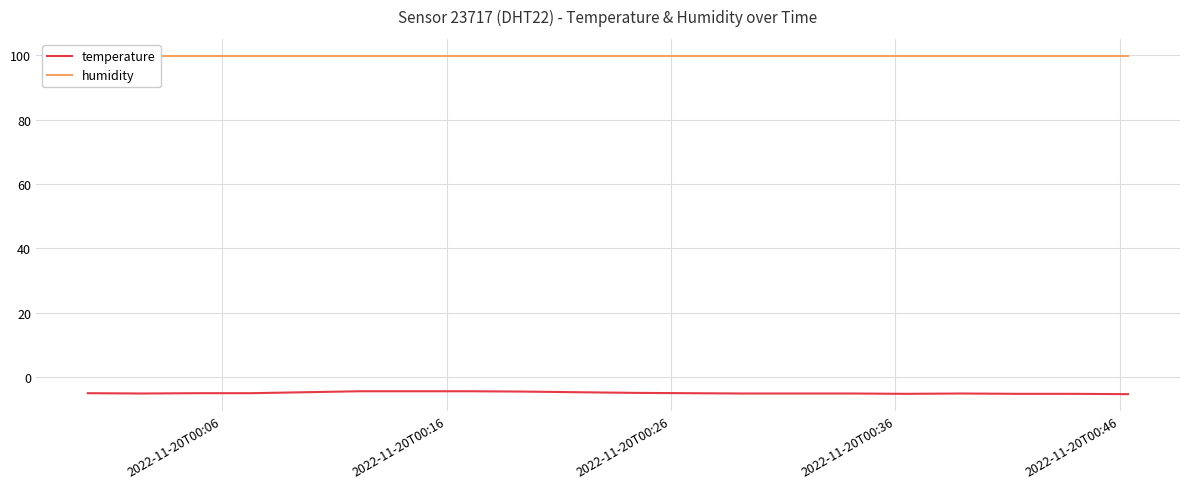

At which label does humidity reach its peak?

2022-11-20T00:06